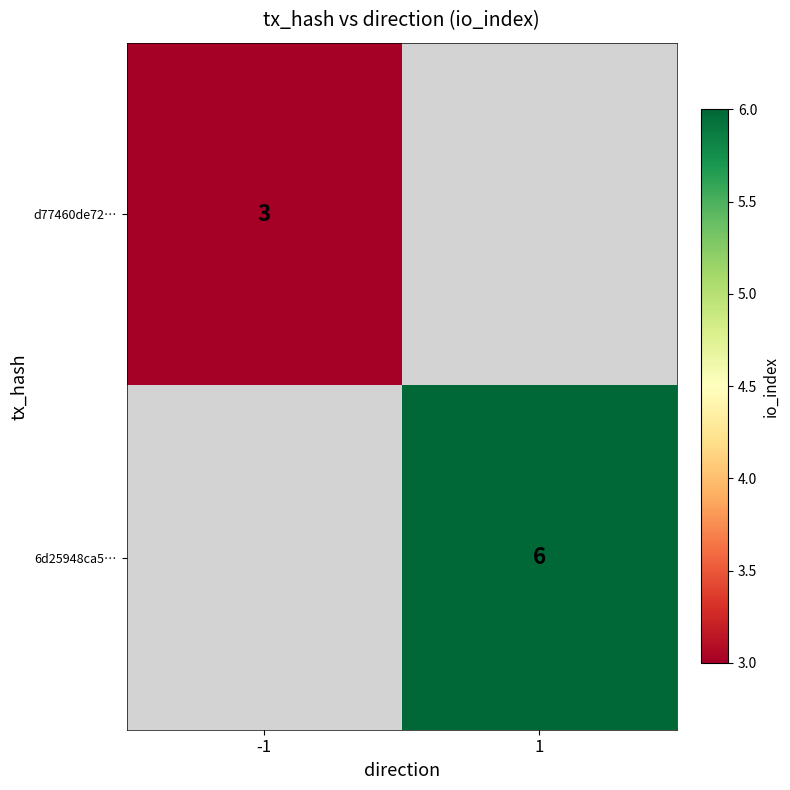

Is it true that 6d25948ca5… equals 8 at 1?

False